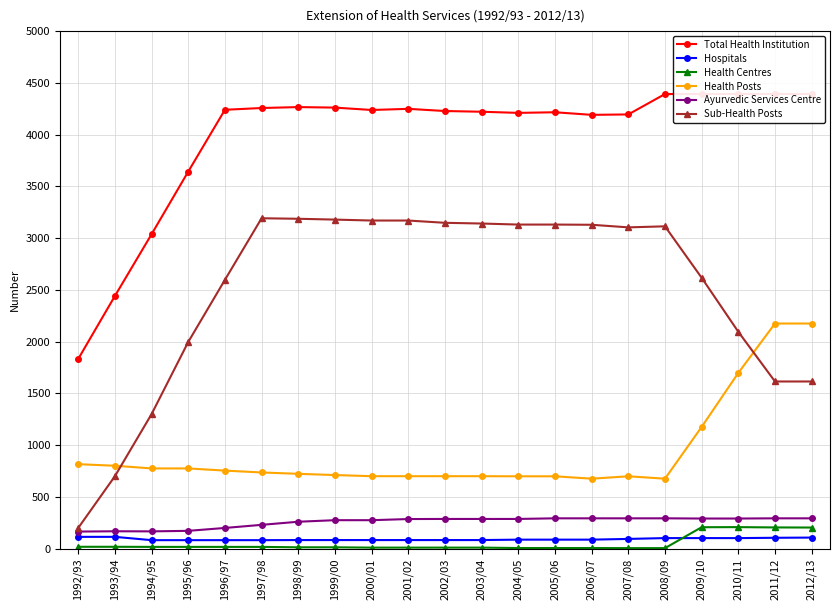

List the labels in order of Health Posts value, smallest first.

2006/07, 2008/09, 2004/05, 2005/06, 2007/08, 2000/01, 2001/02, 2002/03, 2003/04, 1999/00, 1998/99, 1997/98, 1996/97, 1994/95, 1995/96, 1993/94, 1992/93, 2009/10, 2010/11, 2011/12, 2012/13